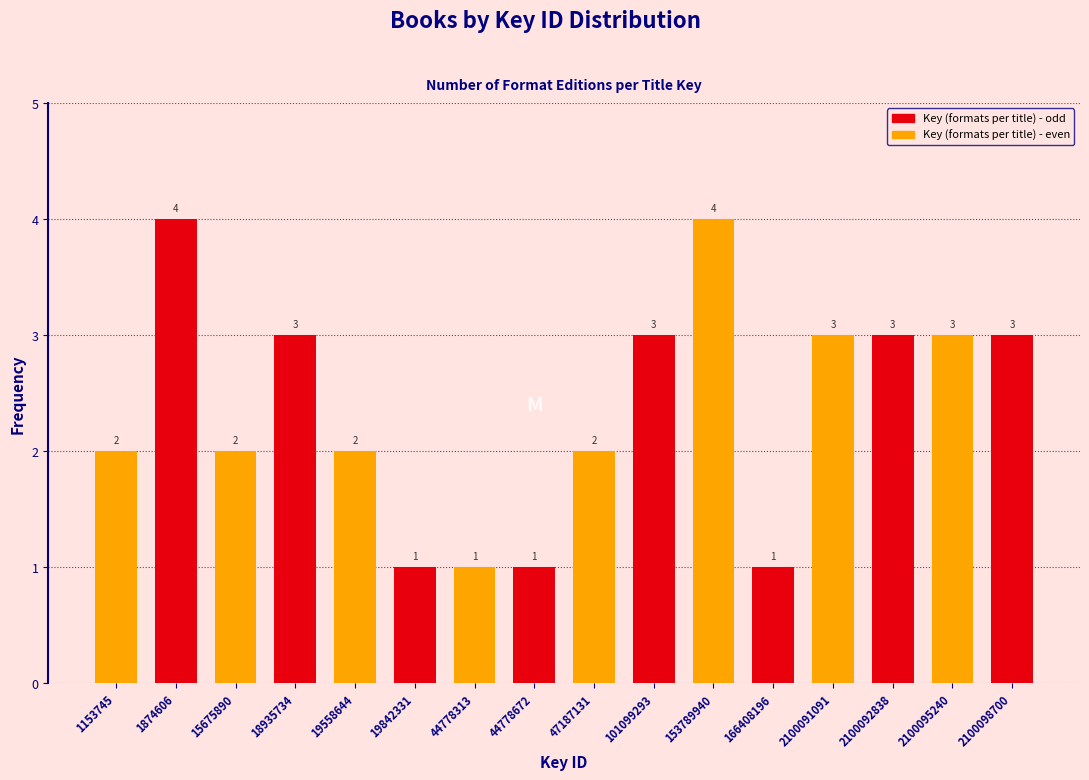

Reading right to left, what are all the values shown in this chart?

3	3	3	3	1	4	3	2	1	1	1	2	3	2	4	2